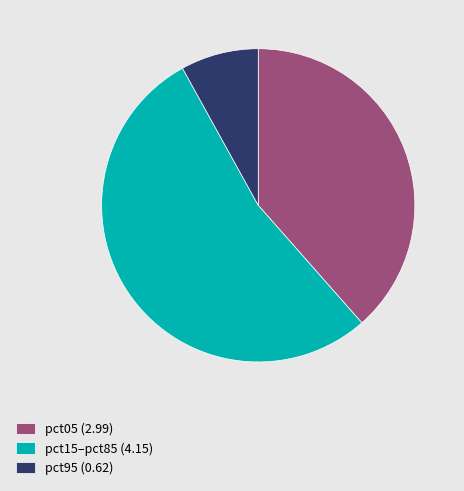

How many slices are in this pie chart?

3